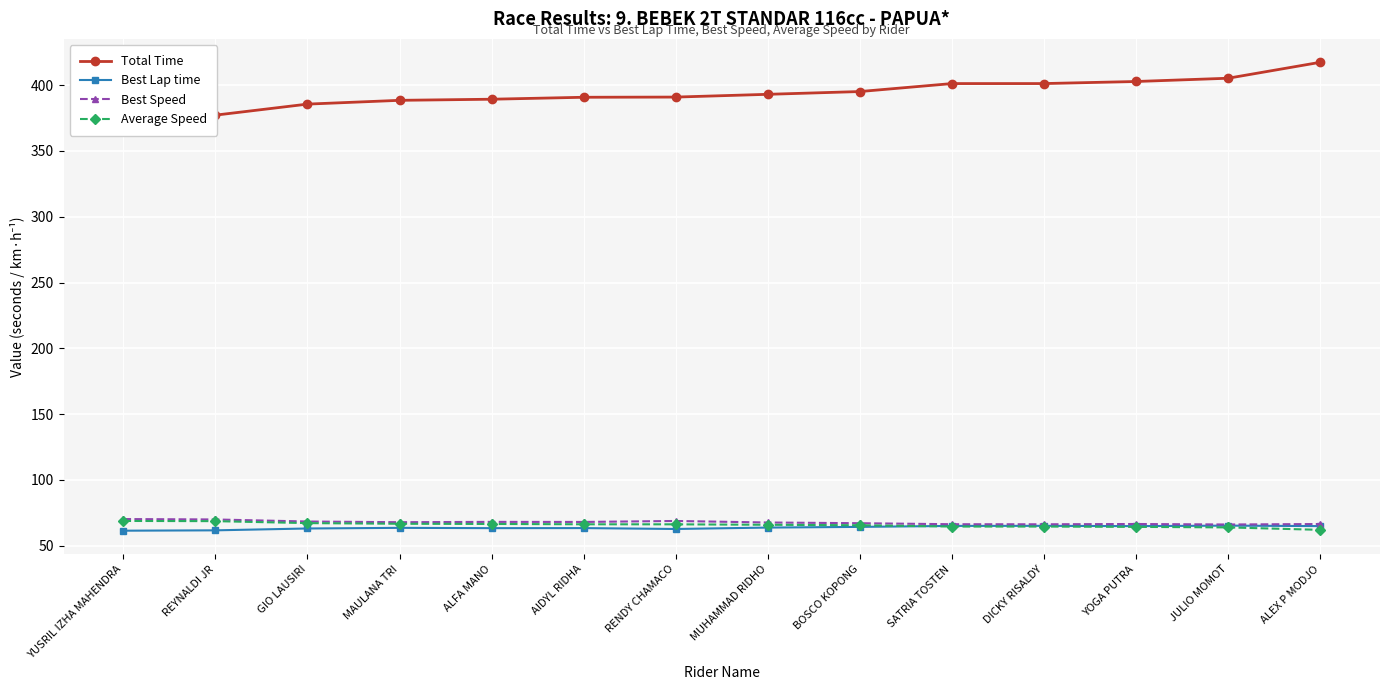

Which series changed the most between MAULANA TRI and AIDYL RIDHA?

Total Time